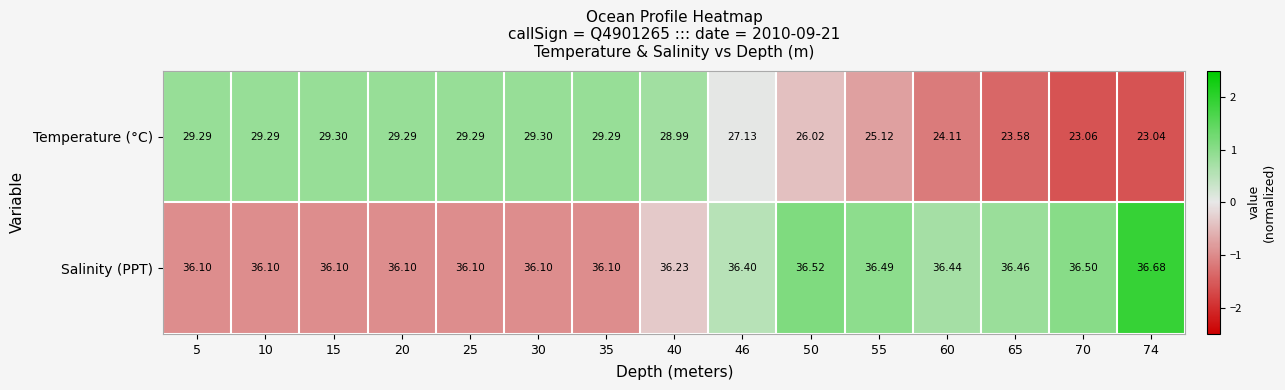

Count the number of data series in this chart.

2